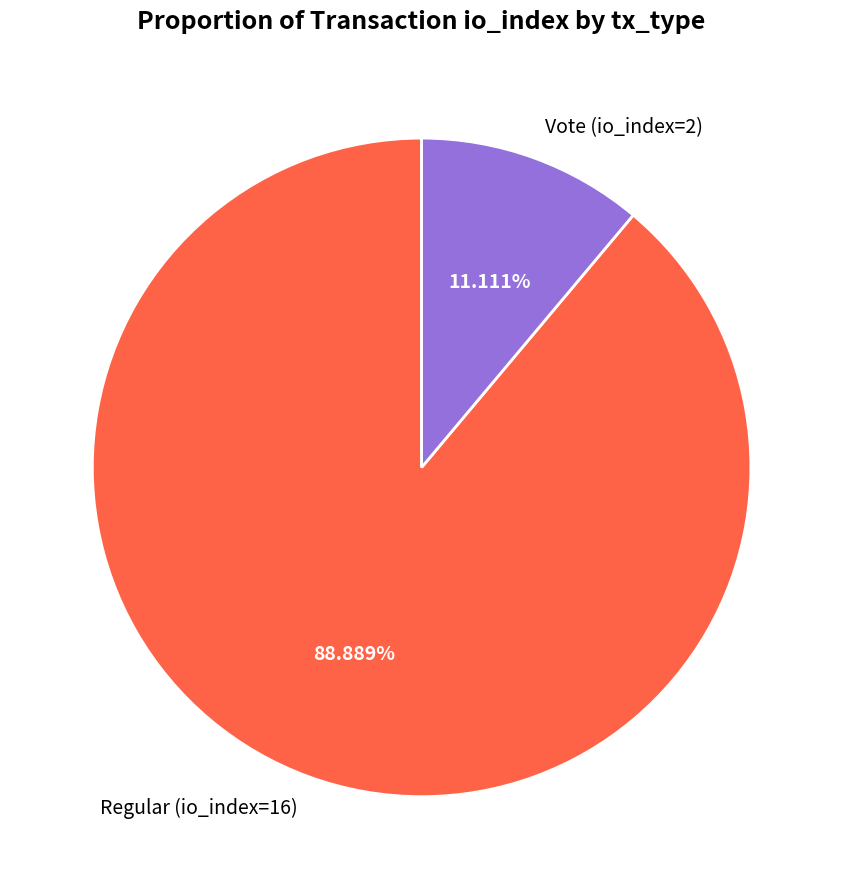

Which slice represents more than half of the pie?

Regular (io_index=16)